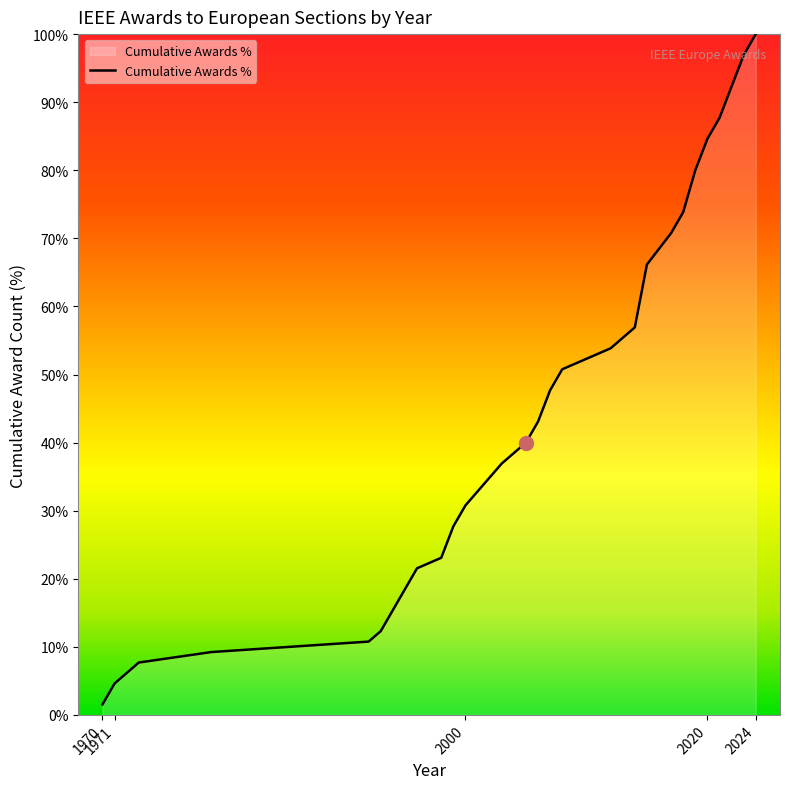

What is the greatest value displayed?

100.0